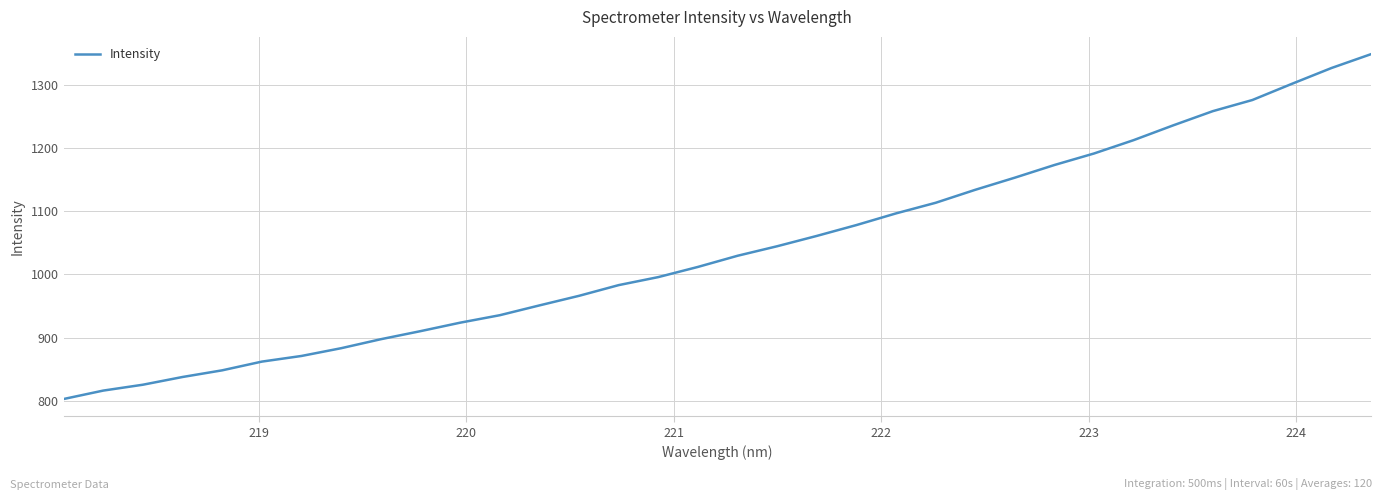

What is the smallest value displayed?

802.5